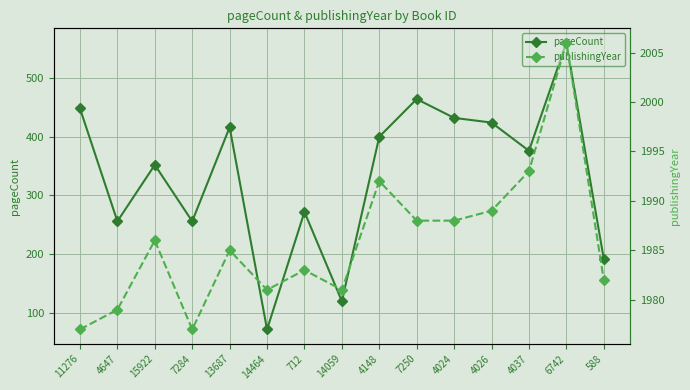

Is it true that publishingYear equals 1221 at 7250?

False